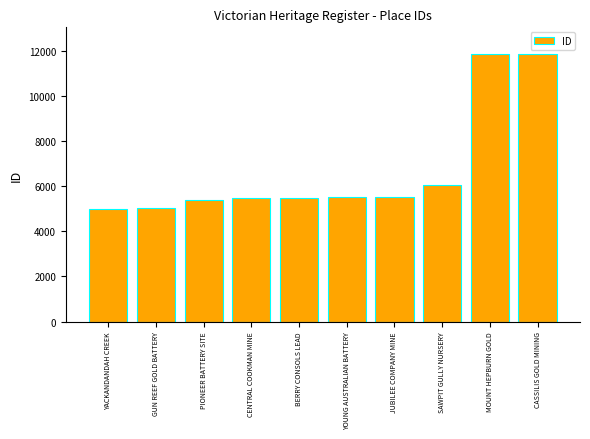

Which has a higher value, CASSILIS GOLD MINING or SAWPIT GULLY NURSERY?

CASSILIS GOLD MINING